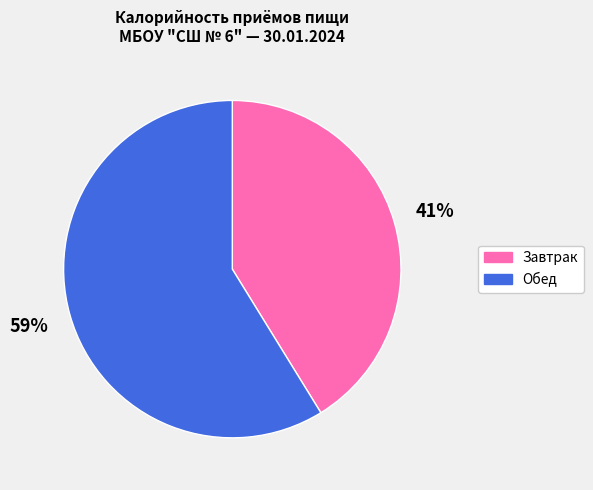

To the nearest percent, what portion does Обед represent?

59%